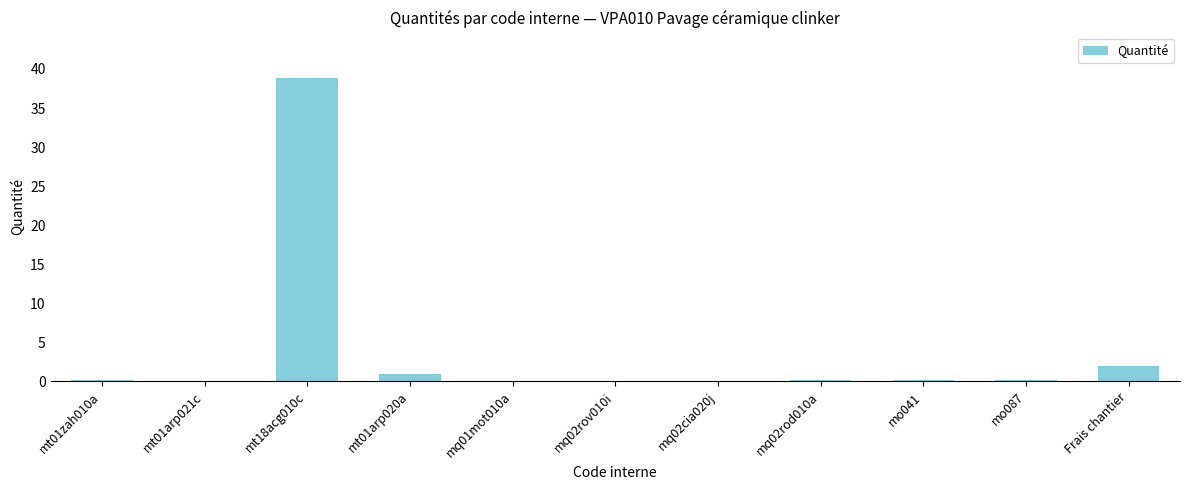

Does the chart contain stacked bars?

No